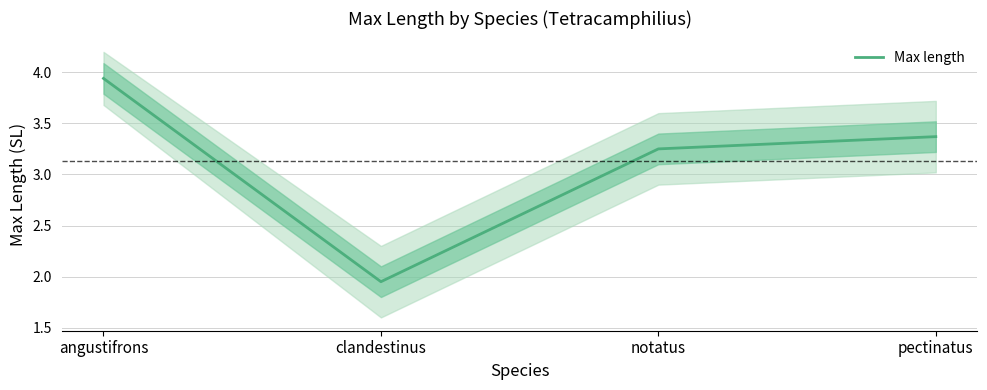

The value at pectinatus is 1.5. True or false?

False